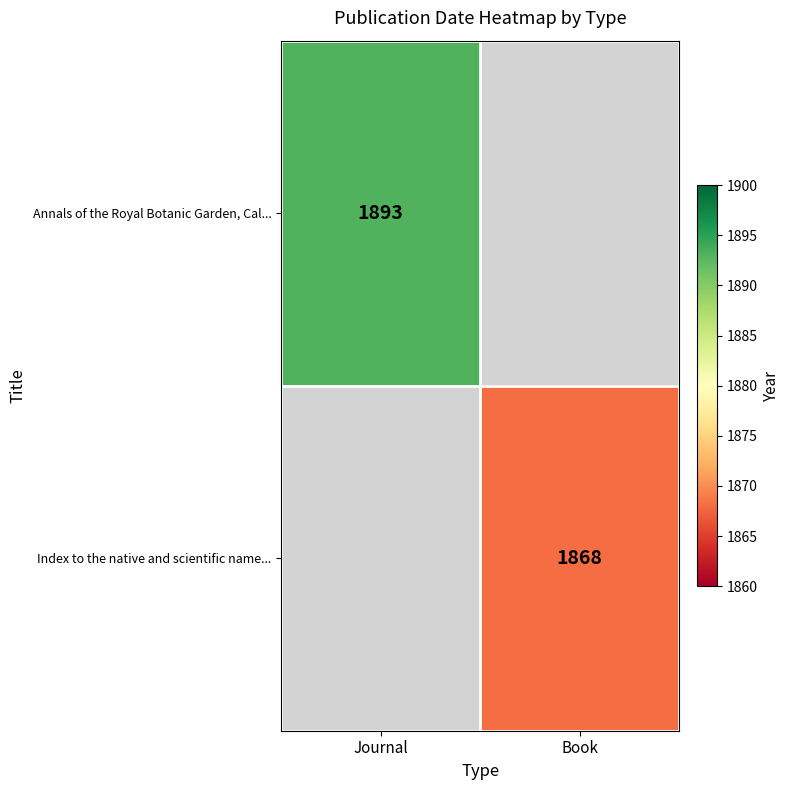

Is it true that Annals of the Royal Botanic Garden, Cal... equals 1893 at Journal?

True